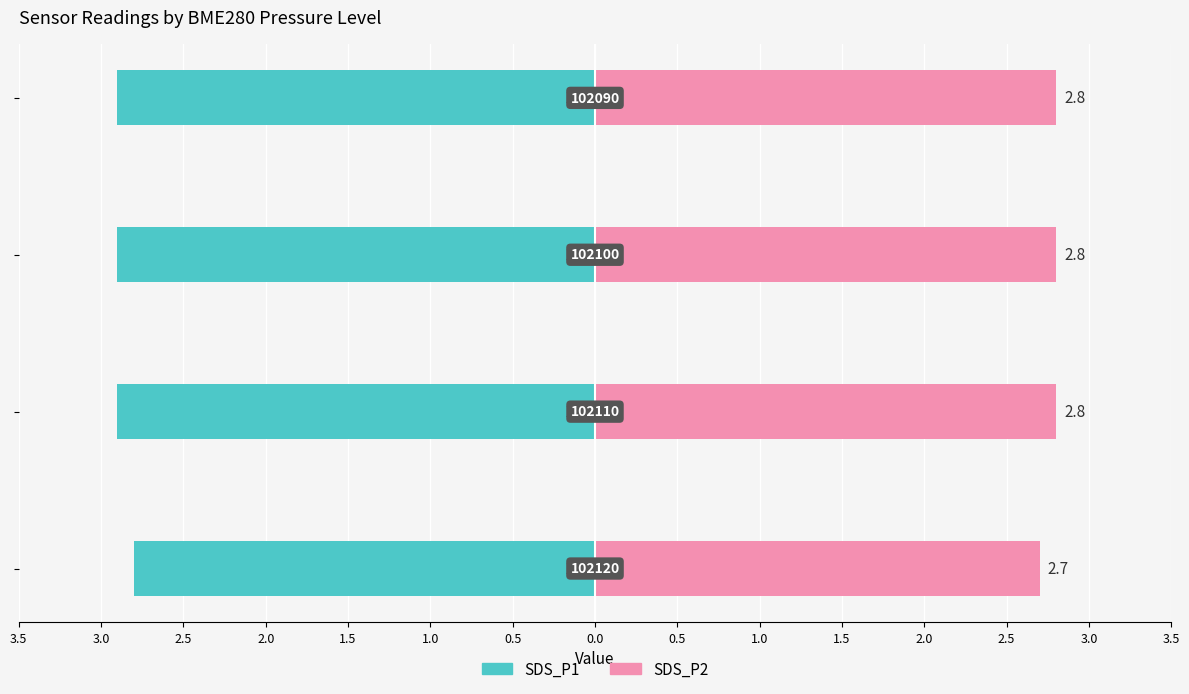

Which series has the largest range (max minus min)?

SDS_P1